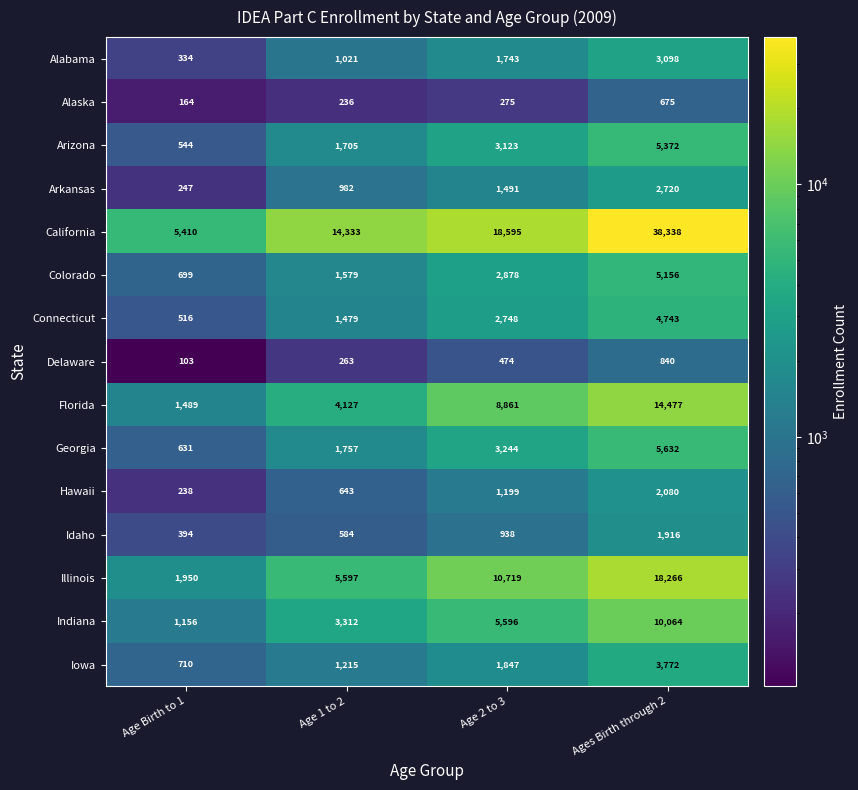

The Iowa series shows 710 at Age Birth to 1. True or false?

True